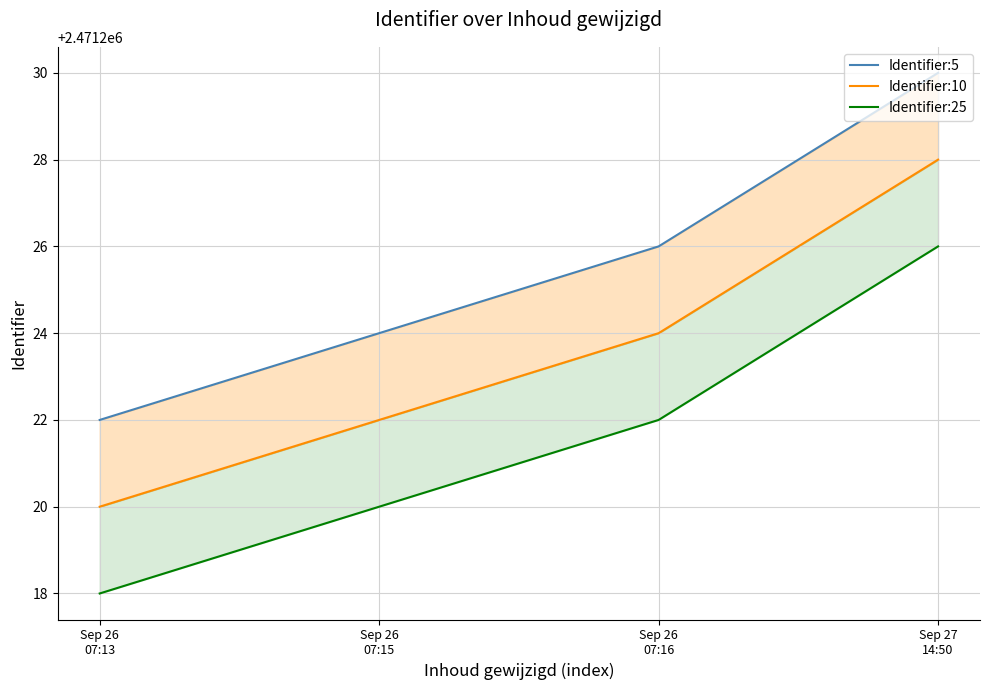

What is the spread (max minus min) of values at Sep 26
07:13?

4